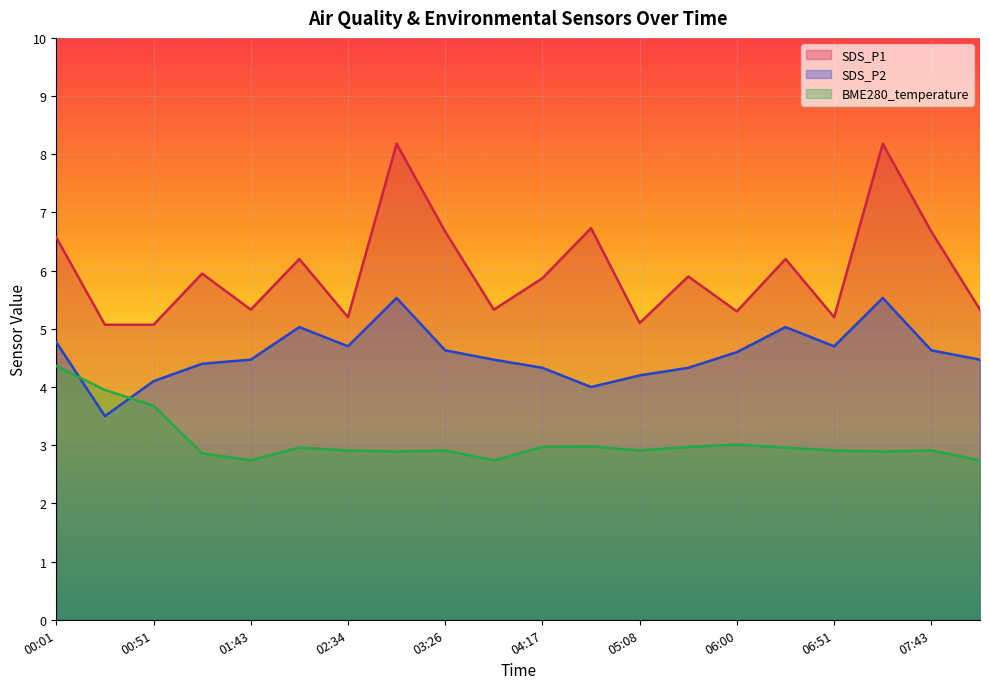

List the labels in order of BME280_temperature value, smallest first.

01:43, 03:51, 08:08, 01:17, 03:00, 07:17, 02:34, 03:26, 05:08, 06:51, 07:43, 02:09, 06:26, 04:17, 05:34, 04:43, 06:00, 00:51, 00:26, 00:01